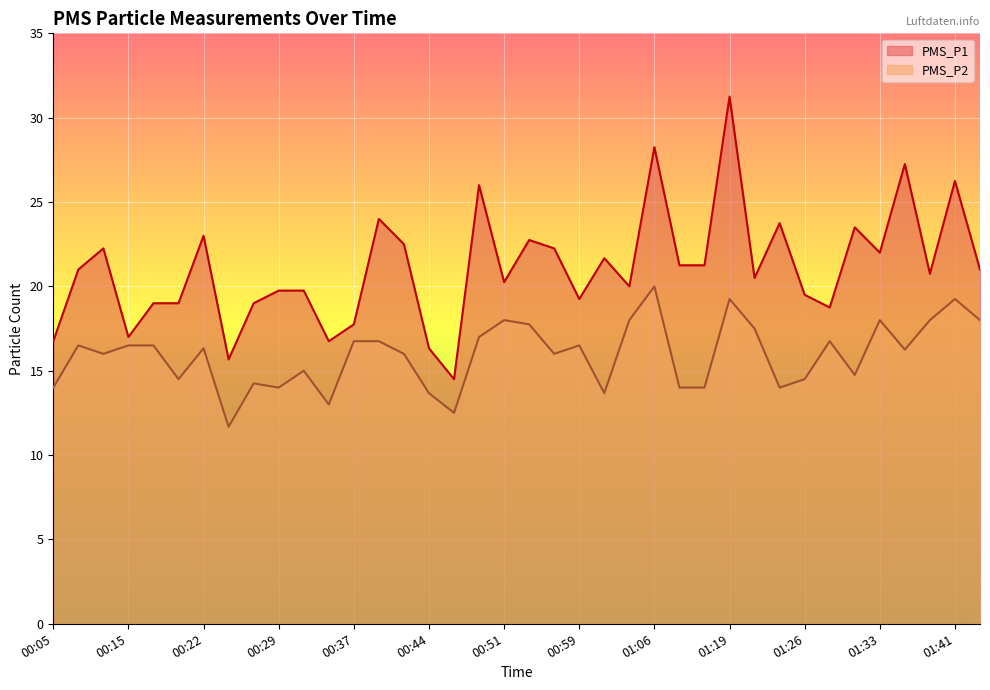

Reading left to right, transcribe all the data shown in this chart.

PMS_P1: 16.8	21.0	22.2	17.0	19.0	19.0	23.0	15.7	19.0	19.8	19.8	16.8	17.8	24.0	22.5	16.3	14.5	26.0	20.2	22.8	22.2	19.2	21.7	20.0	28.2	21.2	21.2	31.2	20.5	23.8	19.5	18.8	23.5	22.0	27.2	20.8	26.2	21.0
PMS_P2: 14.0	16.5	16.0	16.5	16.5	14.5	16.3	11.7	14.2	14.0	15.0	13.0	16.8	16.8	16.0	13.7	12.5	17.0	18.0	17.8	16.0	16.5	13.7	18.0	20.0	14.0	14.0	19.2	17.5	14.0	14.5	16.8	14.8	18.0	16.2	18.0	19.2	18.0